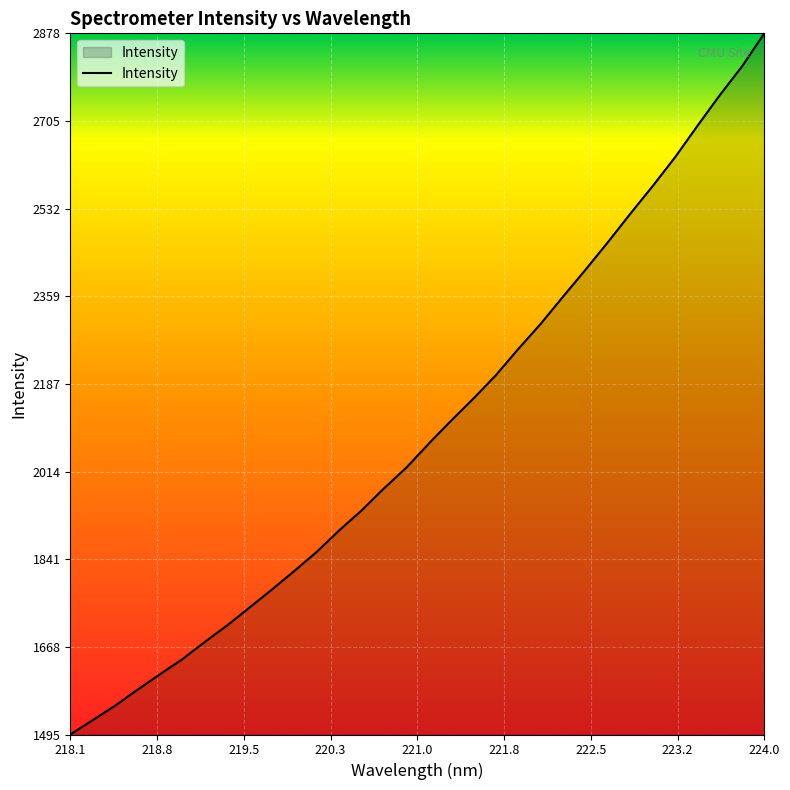

What is the difference between the maximum and minimum values?

1382.7